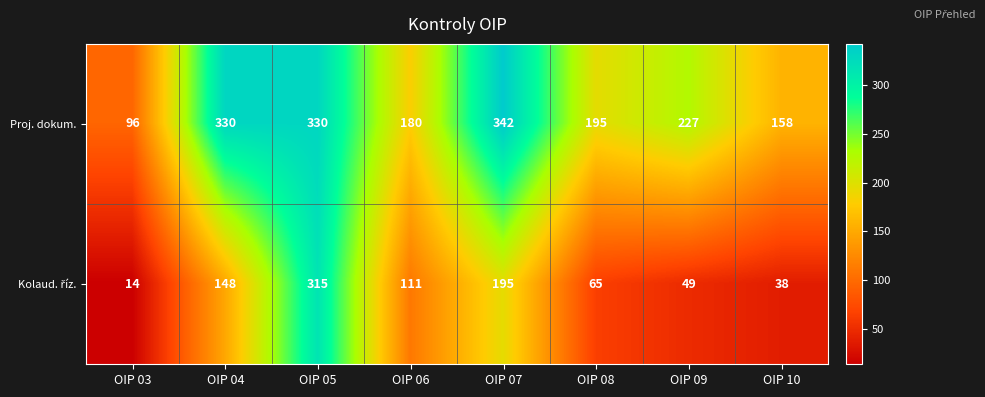

Which label corresponds to the largest value in the chart?

OIP 07